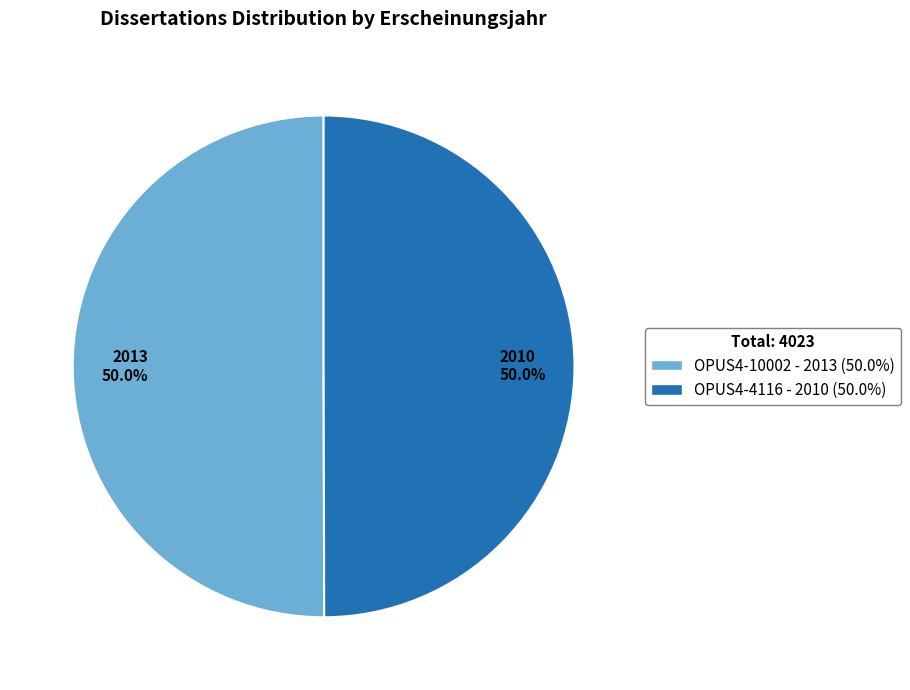

Combined, do OPUS4-10002 and OPUS4-4116 account for over 50%?

Yes